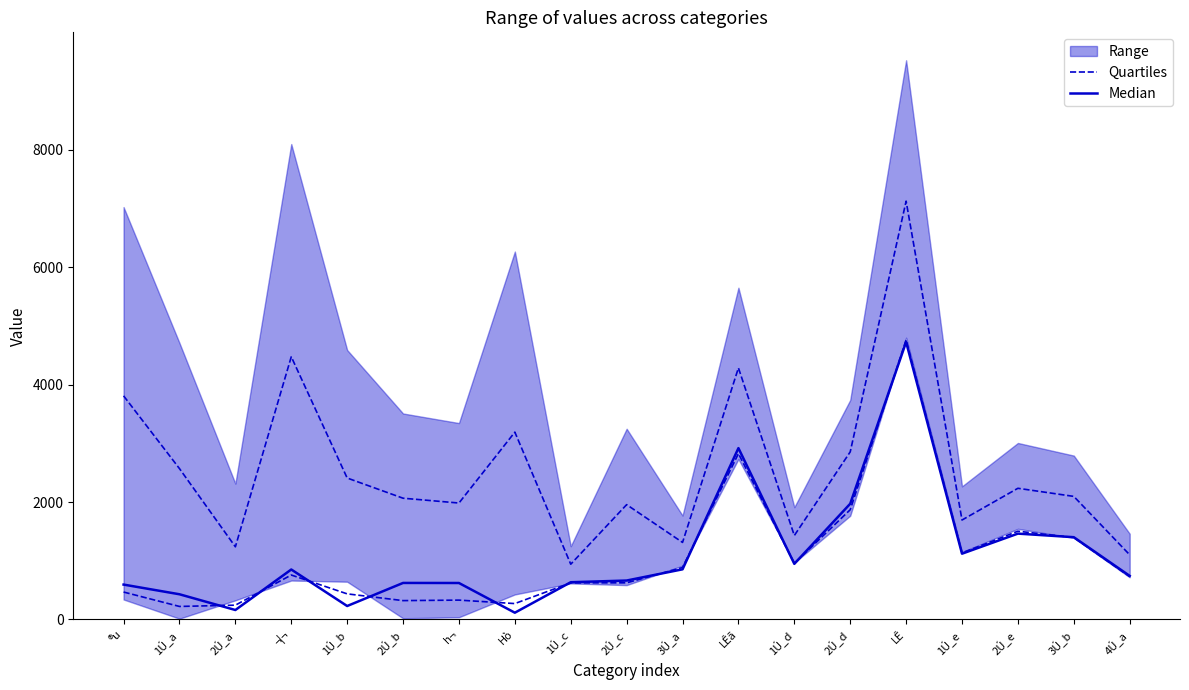

In Median, how many points are higher than both neighbors (excluding endpoints)?

5